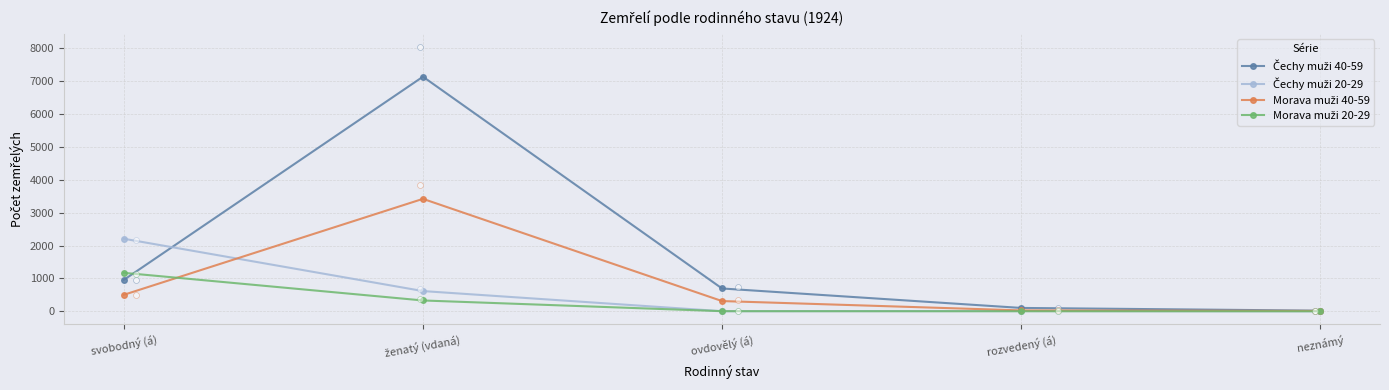

At how many categories does at least one series exceed 803?

2